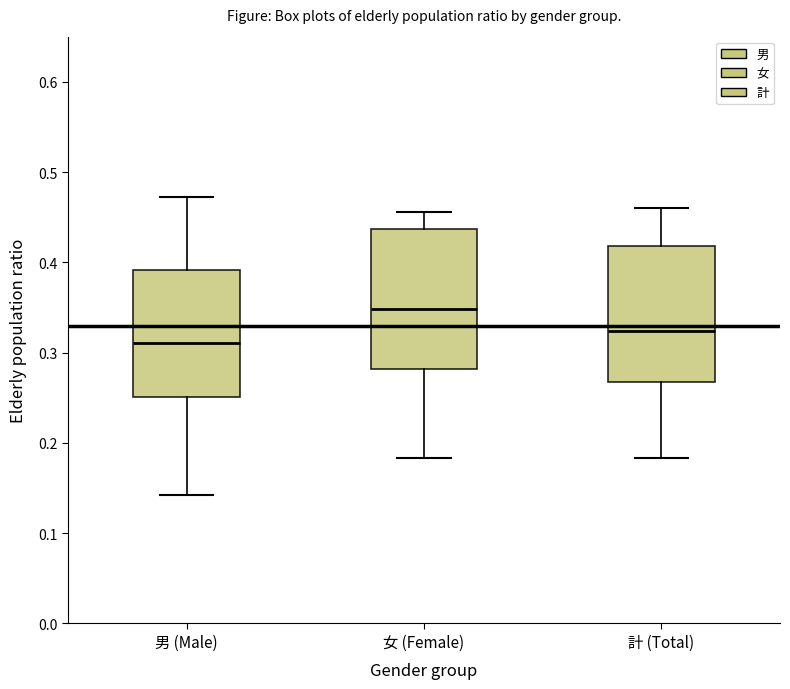

Reading left to right, read every box against the y-axis: the position of its median line, the range the box covers, and the ends of its whiskers. The values are not printed on the chart, so give them approximately, as read against the axis.

男 (Male): median 0.31, box 0.25 to 0.39, whiskers 0.14 to 0.47
女 (Female): median 0.35, box 0.28 to 0.44, whiskers 0.18 to 0.46
計 (Total): median 0.32, box 0.27 to 0.42, whiskers 0.18 to 0.46